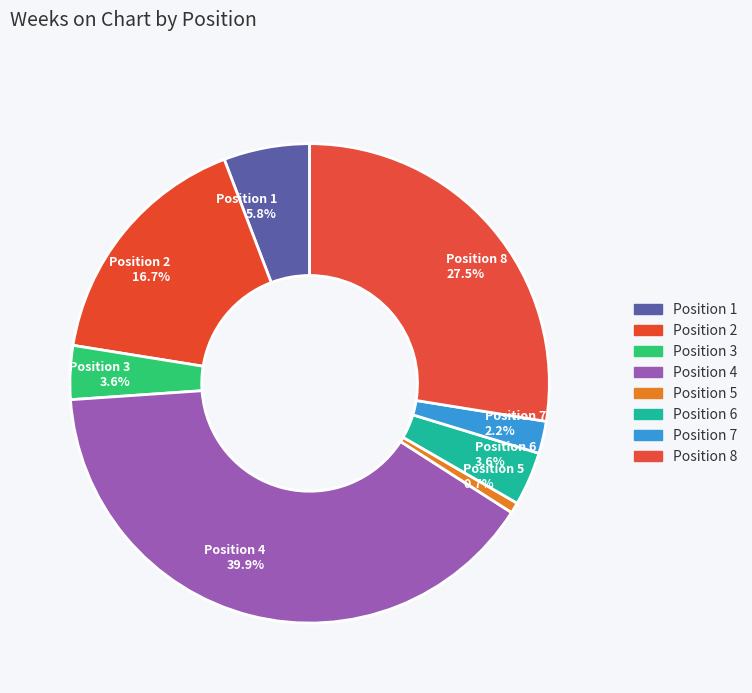

How many segments does this pie chart have?

8